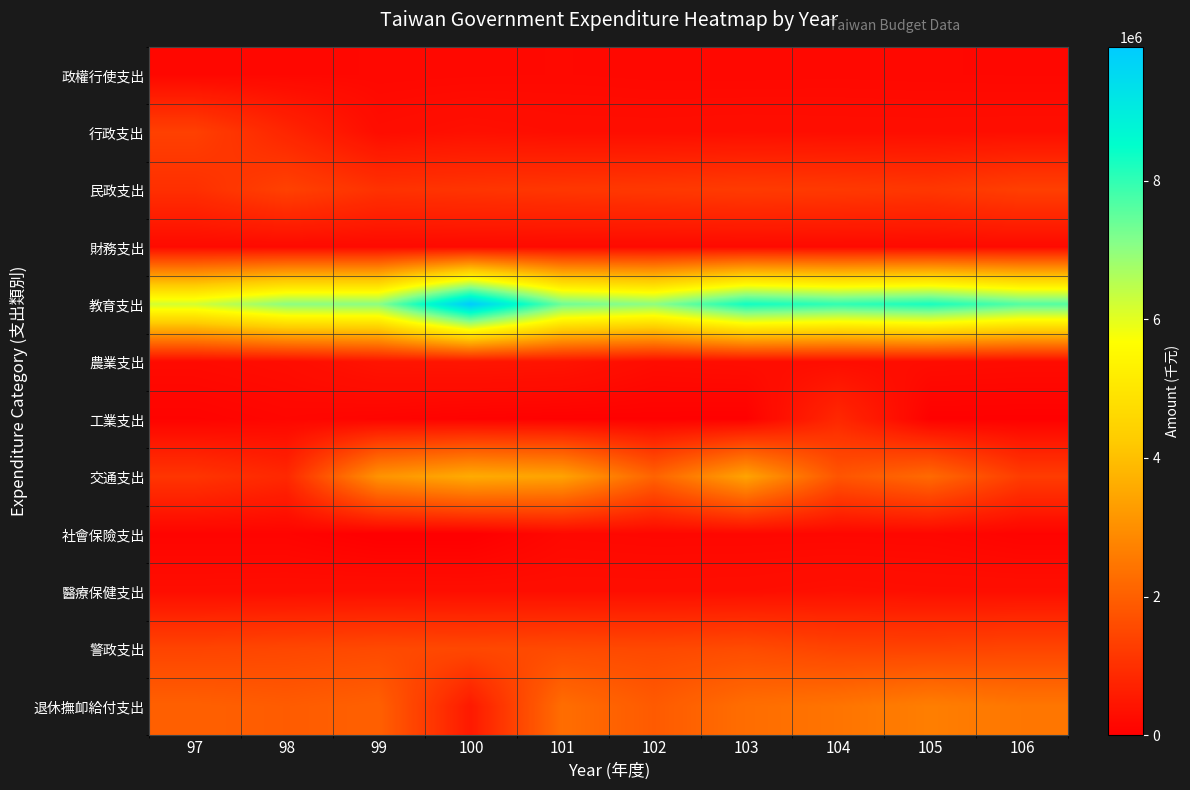

List the series in order of their peak value, lowest first.

社會保險支出, 政權行使支出, 財務支出, 醫療保健支出, 農業支出, 工業支出, 行政支出, 民政支出, 警政支出, 退休撫卹給付支出, 交通支出, 教育支出